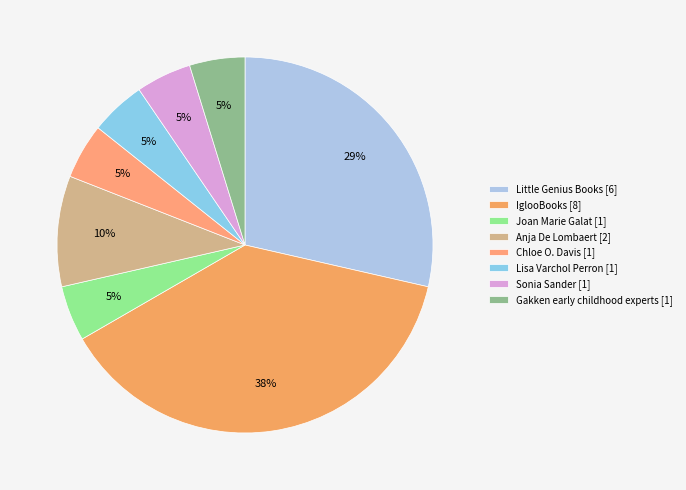

What percentage is the Anja De Lombaert slice, to the nearest percent?

10%